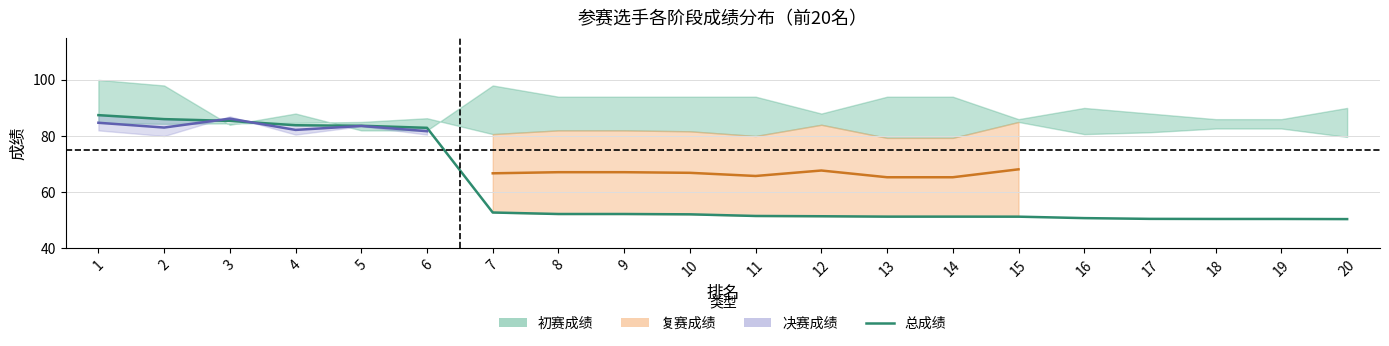

Rank the categories by value from lowest to highest.

20, 18, 19, 17, 16, 15, 13, 14, 12, 11, 10, 8, 9, 7, 6, 5, 4, 3, 2, 1